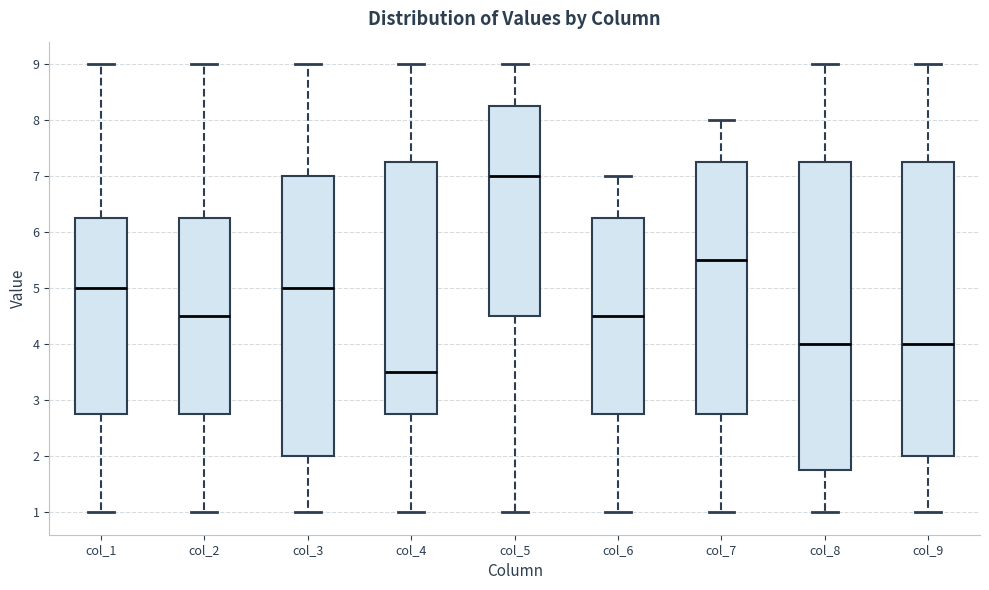

Reading left to right, transcribe this box plot: for each box, give where its median line is, the range the box spans, and where its two whiskers end, as read against the y-axis. The values are not printed on the chart, so give them approximately, as read against the axis.

col_1: median 5.0, box 2.8 to 6.3, whiskers 1.0 to 9.0
col_2: median 4.5, box 2.8 to 6.3, whiskers 1.0 to 9.0
col_3: median 5.0, box 2.0 to 7.0, whiskers 1.0 to 9.0
col_4: median 3.5, box 2.8 to 7.3, whiskers 1.0 to 9.0
col_5: median 7.0, box 4.5 to 8.3, whiskers 1.0 to 9.0
col_6: median 4.5, box 2.8 to 6.3, whiskers 1.0 to 7.0
col_7: median 5.5, box 2.8 to 7.3, whiskers 1.0 to 8.0
col_8: median 4.0, box 1.8 to 7.3, whiskers 1.0 to 9.0
col_9: median 4.0, box 2.0 to 7.3, whiskers 1.0 to 9.0